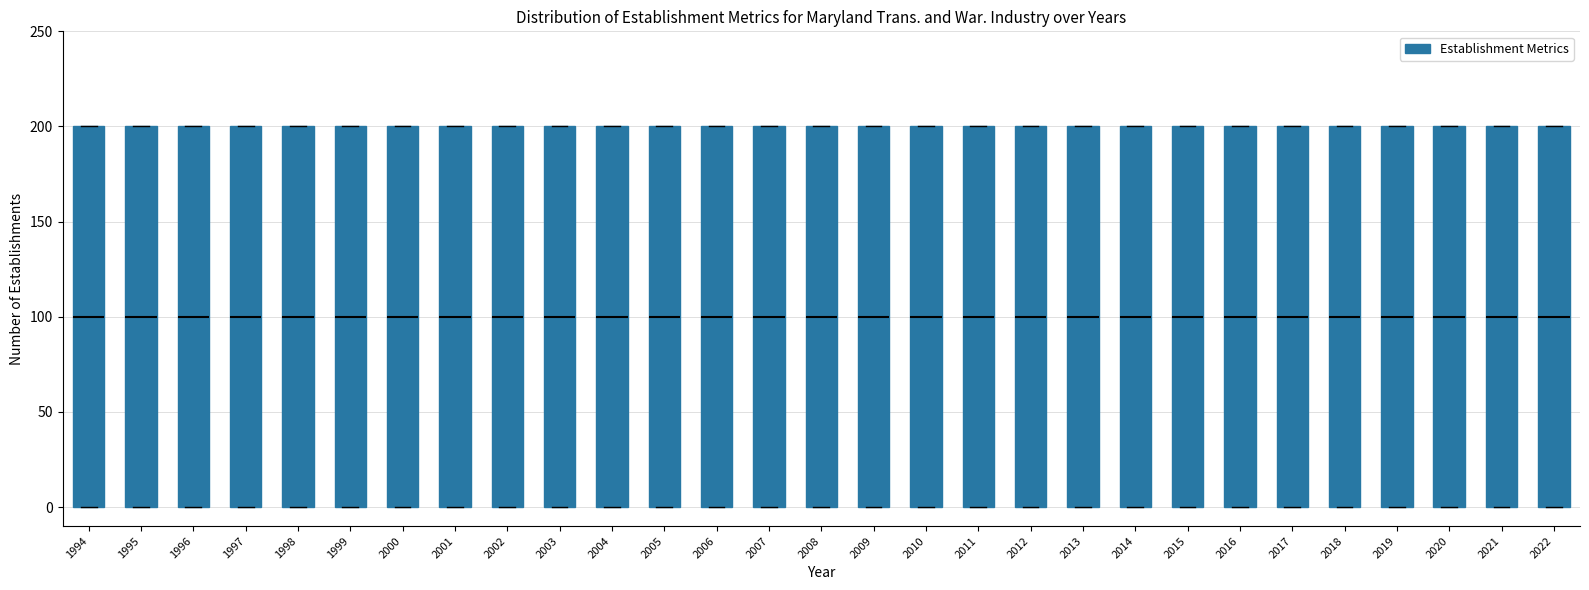

Reading left to right, read every box against the y-axis: the position of its median line, the range the box covers, and the ends of its whiskers. The values are not printed on the chart, so give them approximately, as read against the axis.

1994: median 100, box 0 to 200, whiskers 0 to 200
1995: median 100, box 0 to 200, whiskers 0 to 200
1996: median 100, box 0 to 200, whiskers 0 to 200
1997: median 100, box 0 to 200, whiskers 0 to 200
1998: median 100, box 0 to 200, whiskers 0 to 200
1999: median 100, box 0 to 200, whiskers 0 to 200
2000: median 100, box 0 to 200, whiskers 0 to 200
2001: median 100, box 0 to 200, whiskers 0 to 200
2002: median 100, box 0 to 200, whiskers 0 to 200
2003: median 100, box 0 to 200, whiskers 0 to 200
2004: median 100, box 0 to 200, whiskers 0 to 200
2005: median 100, box 0 to 200, whiskers 0 to 200
2006: median 100, box 0 to 200, whiskers 0 to 200
2007: median 100, box 0 to 200, whiskers 0 to 200
2008: median 100, box 0 to 200, whiskers 0 to 200
2009: median 100, box 0 to 200, whiskers 0 to 200
2010: median 100, box 0 to 200, whiskers 0 to 200
2011: median 100, box 0 to 200, whiskers 0 to 200
2012: median 100, box 0 to 200, whiskers 0 to 200
2013: median 100, box 0 to 200, whiskers 0 to 200
2014: median 100, box 0 to 200, whiskers 0 to 200
2015: median 100, box 0 to 200, whiskers 0 to 200
2016: median 100, box 0 to 200, whiskers 0 to 200
2017: median 100, box 0 to 200, whiskers 0 to 200
2018: median 100, box 0 to 200, whiskers 0 to 200
2019: median 100, box 0 to 200, whiskers 0 to 200
2020: median 100, box 0 to 200, whiskers 0 to 200
2021: median 100, box 0 to 200, whiskers 0 to 200
2022: median 100, box 0 to 200, whiskers 0 to 200